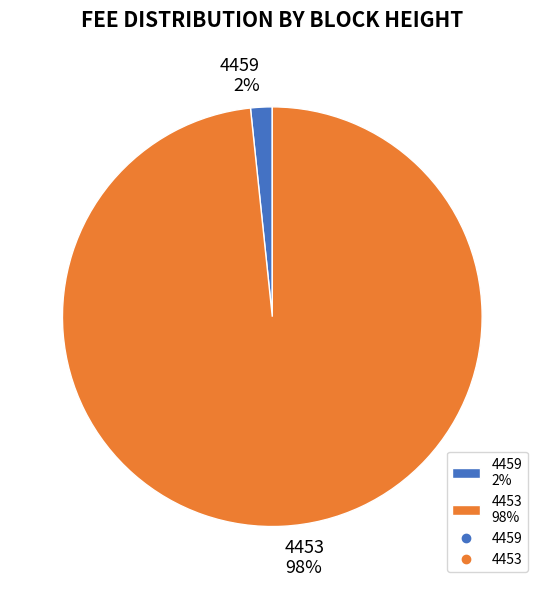

To the nearest percent, what is the combined percentage of 4453 98% and 4459 2%?

100%